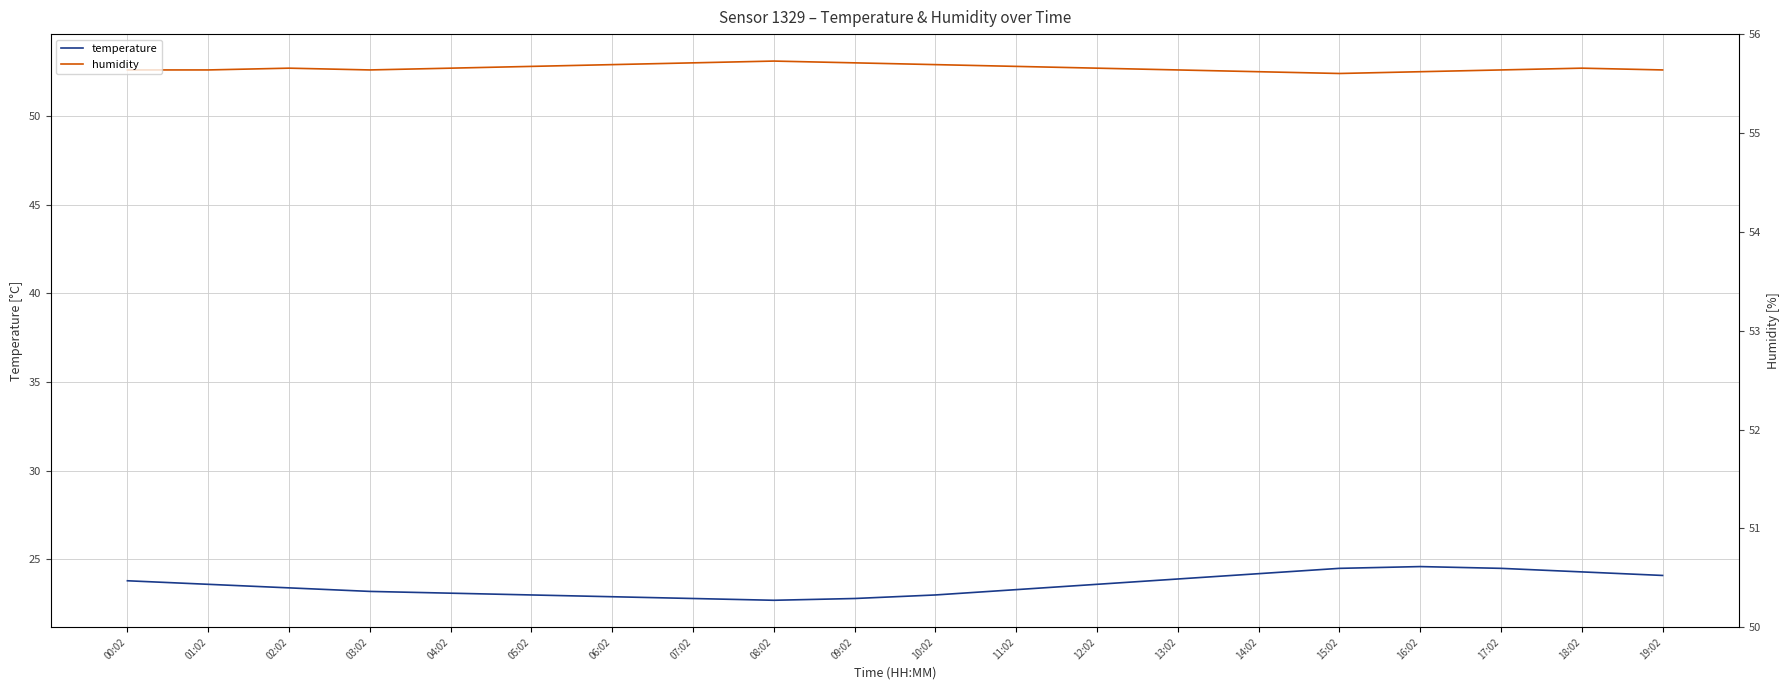

What is the maximum value for humidity?

53.1